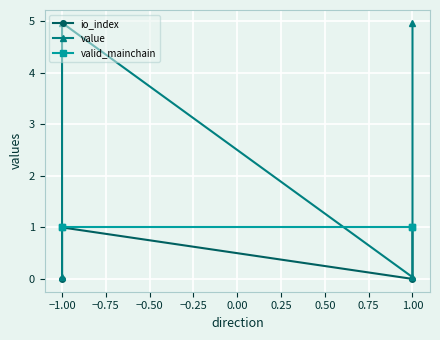

Reading left to right, extract all data points from this chart.

io_index: 0.0	1.0	0.0	1.0
value: 0.0	5.0	0.0	5.0
valid_mainchain: 1.0	1.0	1.0	1.0